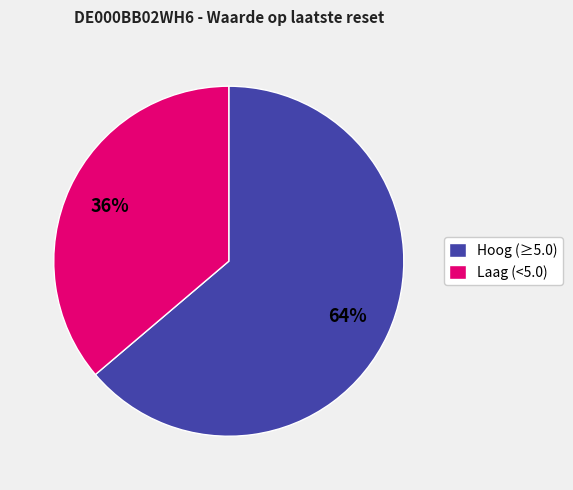

Rank the categories by value from highest to lowest.

Hoog (≥5.0), Laag (<5.0)